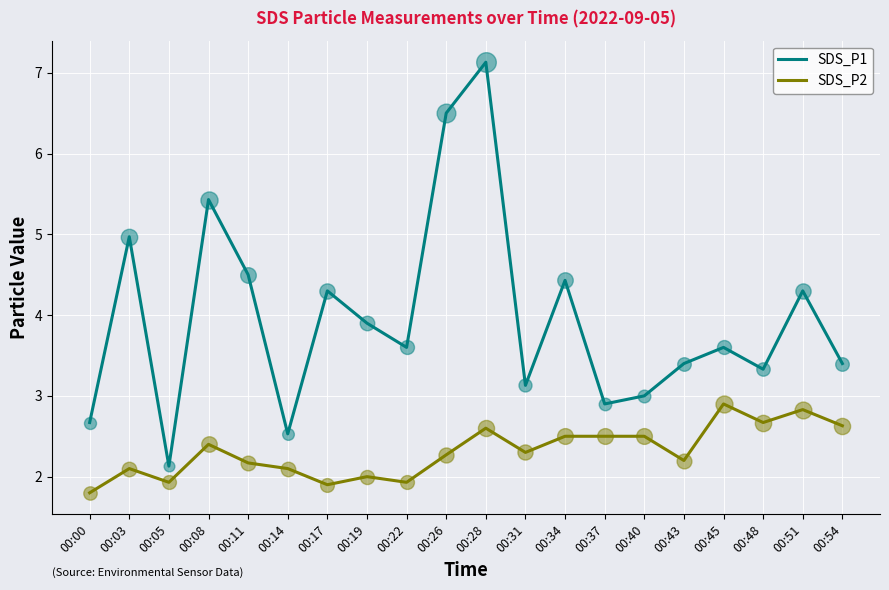

Which series has the widest spread of values?

SDS_P1